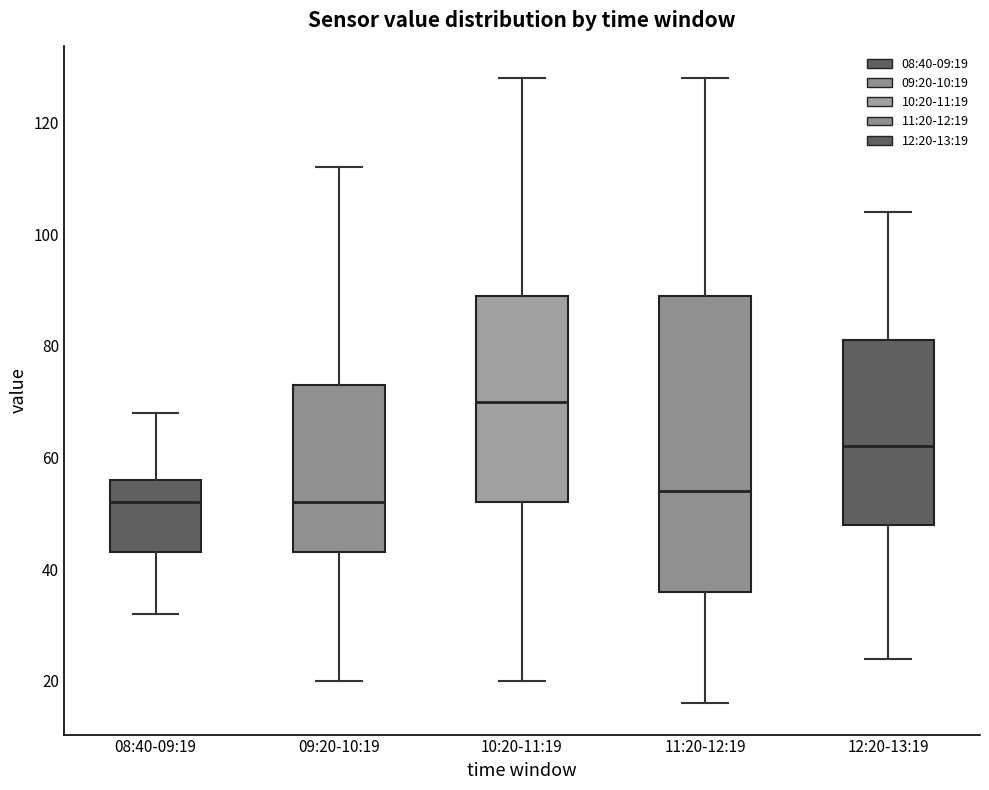

Comparing the boxes themselves (not the whiskers), which one is the tallest?

11:20-12:19